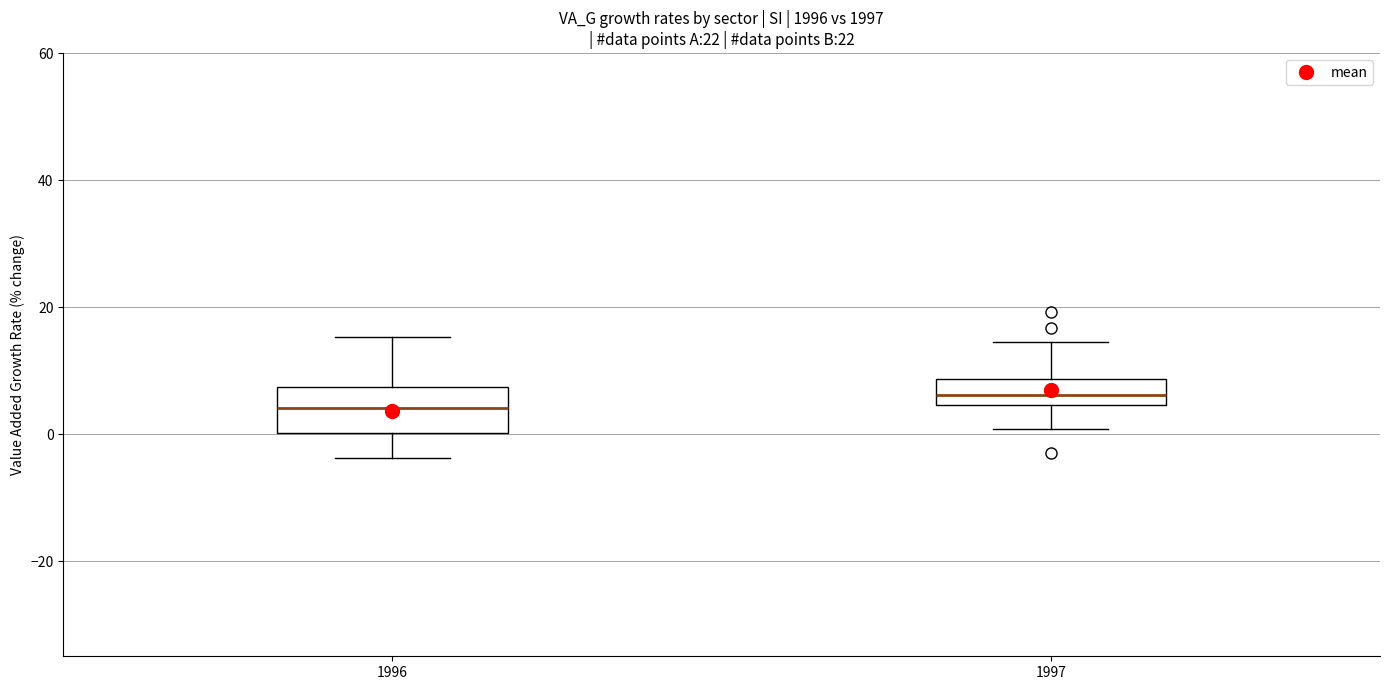

Which box is the tallest, from its lower edge to its upper edge?

1996